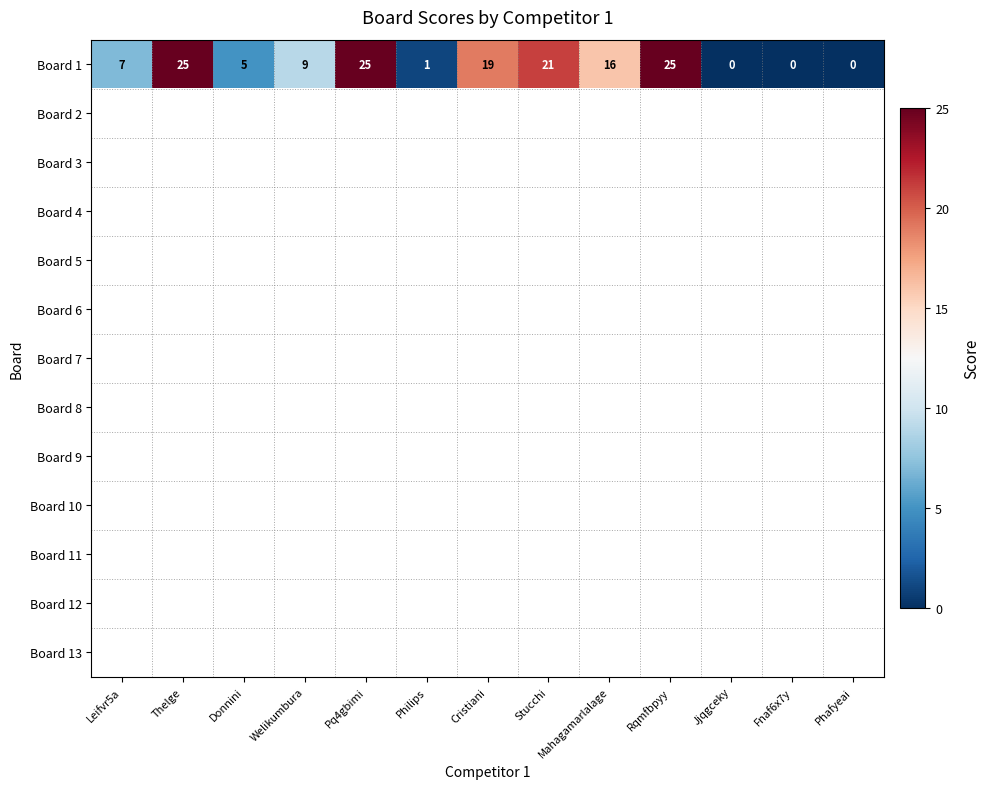

True or false: Board 1 has a value of 12.0 at Welikumbura.

False